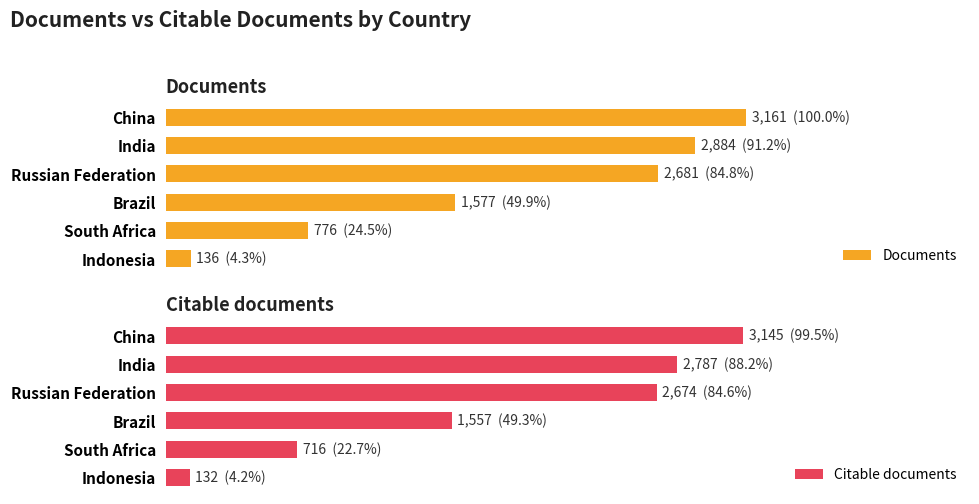

The Documents series shows 1577 at Brazil. True or false?

True